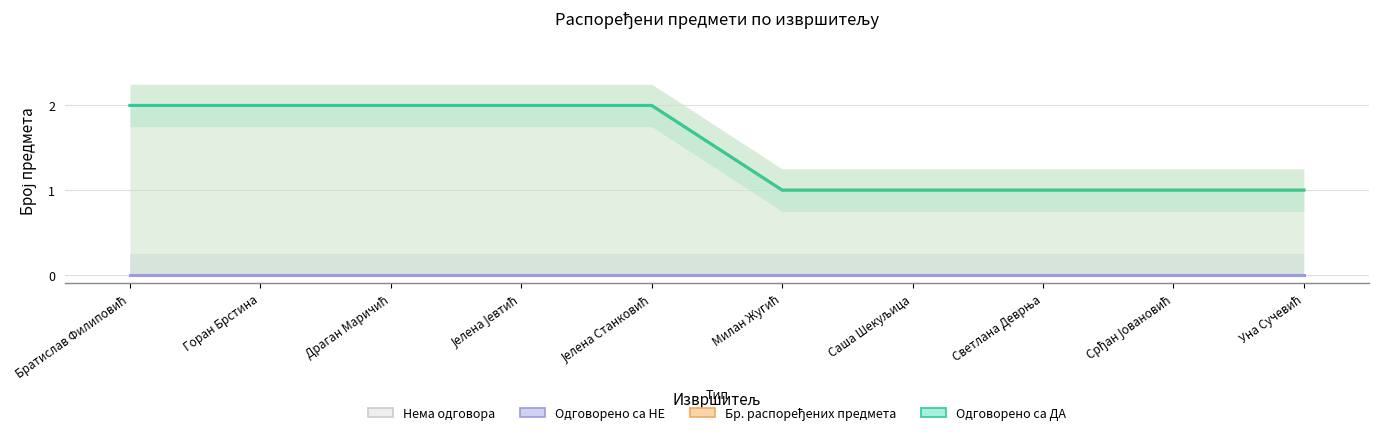

Which series has the widest spread of values?

Бр. распоређених предмета